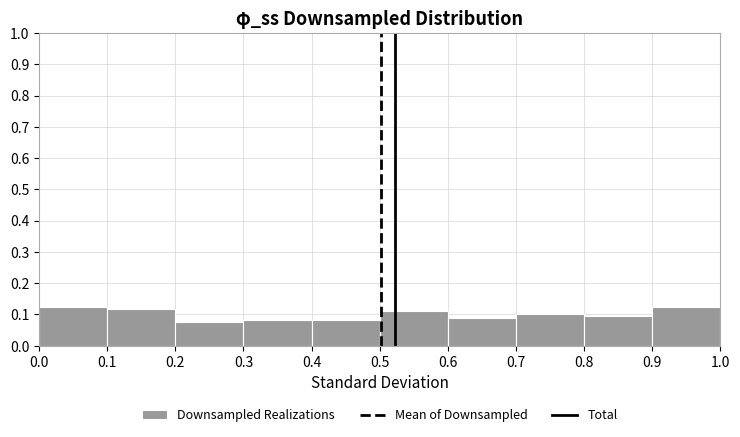

Reading left to right, list every bar in this chart as the range it spans on the x-axis followed by its height. The values are not printed on the chart, so give them approximately, as read against the axis.

0.0 to 0.1: 0.13
0.1 to 0.2: 0.12
0.2 to 0.3: 0.08
0.3 to 0.4: 0.08
0.4 to 0.5: 0.08
0.5 to 0.6: 0.11
0.6 to 0.7: 0.09
0.7 to 0.8: 0.10
0.8 to 0.9: 0.09
0.9 to 1.0: 0.13